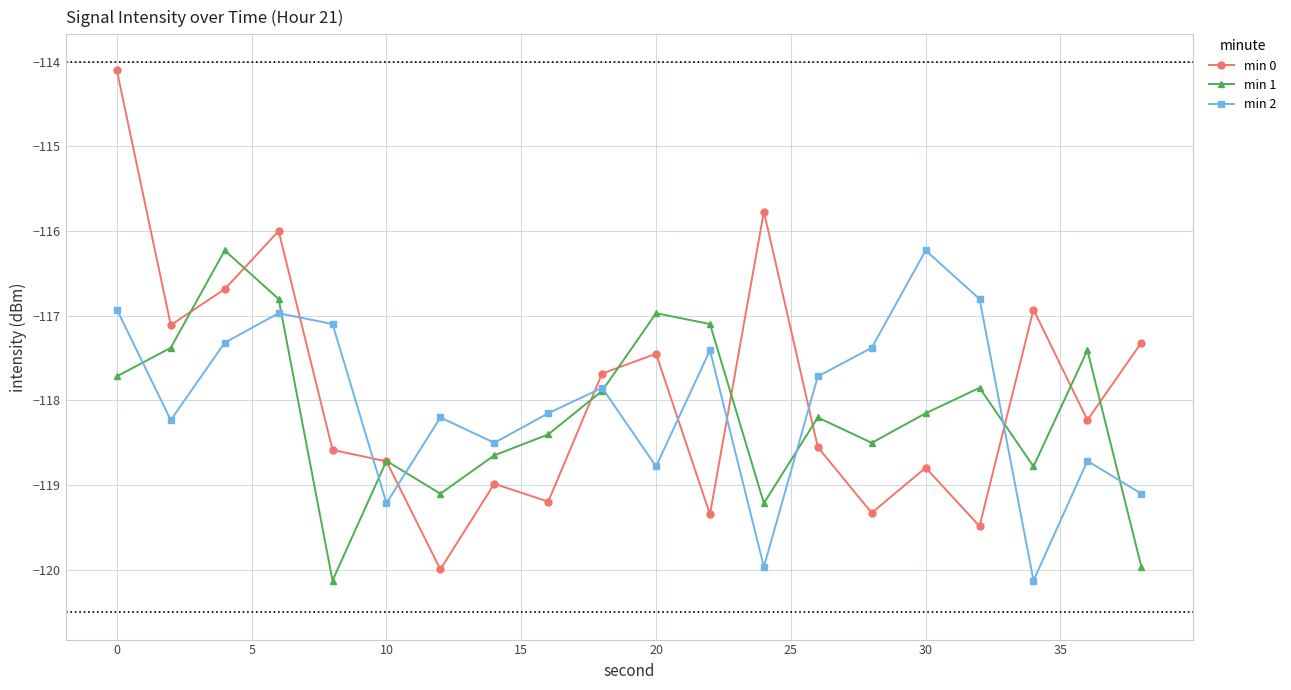

Which series has the widest spread of values?

min 0